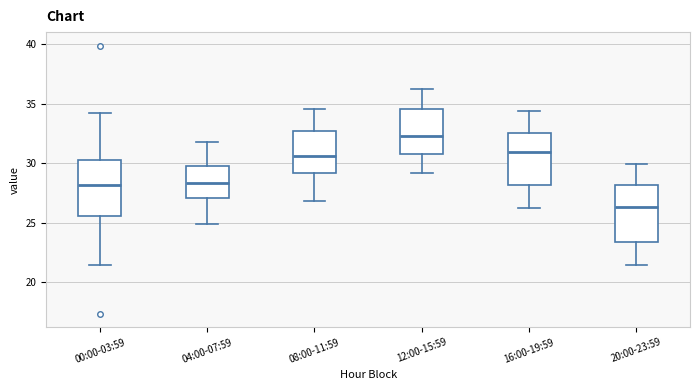

Where does the median line of the box for 20:00-23:59 sit on the y-axis? The values are not printed on the chart, so give them approximately, as read against the axis.

26.5